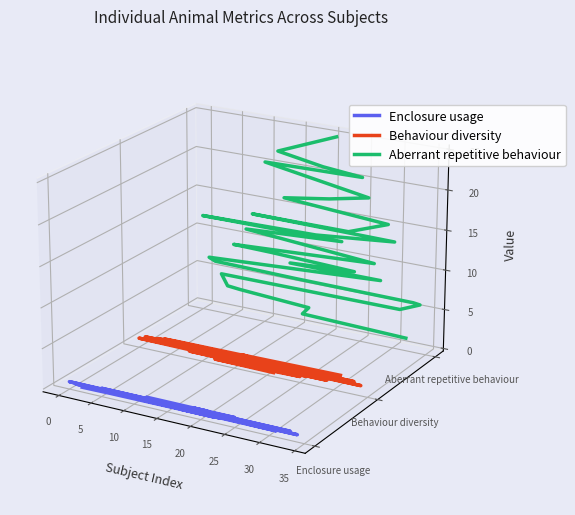

True or false: Aberrant repetitive behaviour and Enclosure usage intersect in this chart.

False